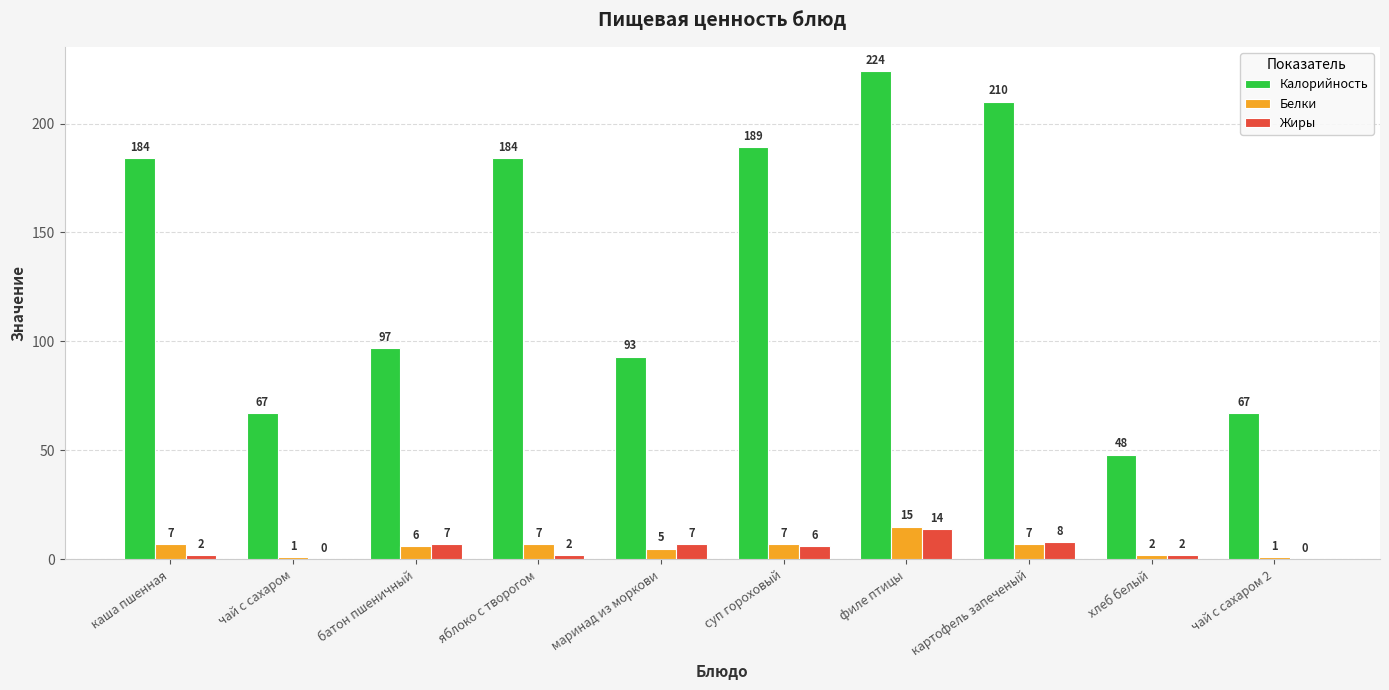

What is the total value across all series at каша пшенная?

193